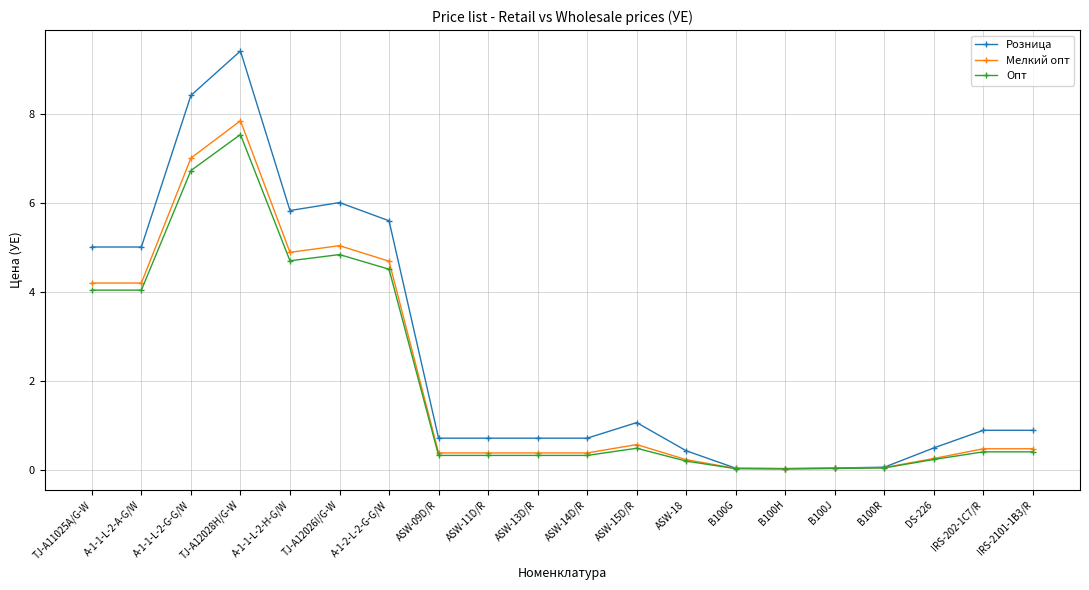

What is the greatest value displayed?

9.4